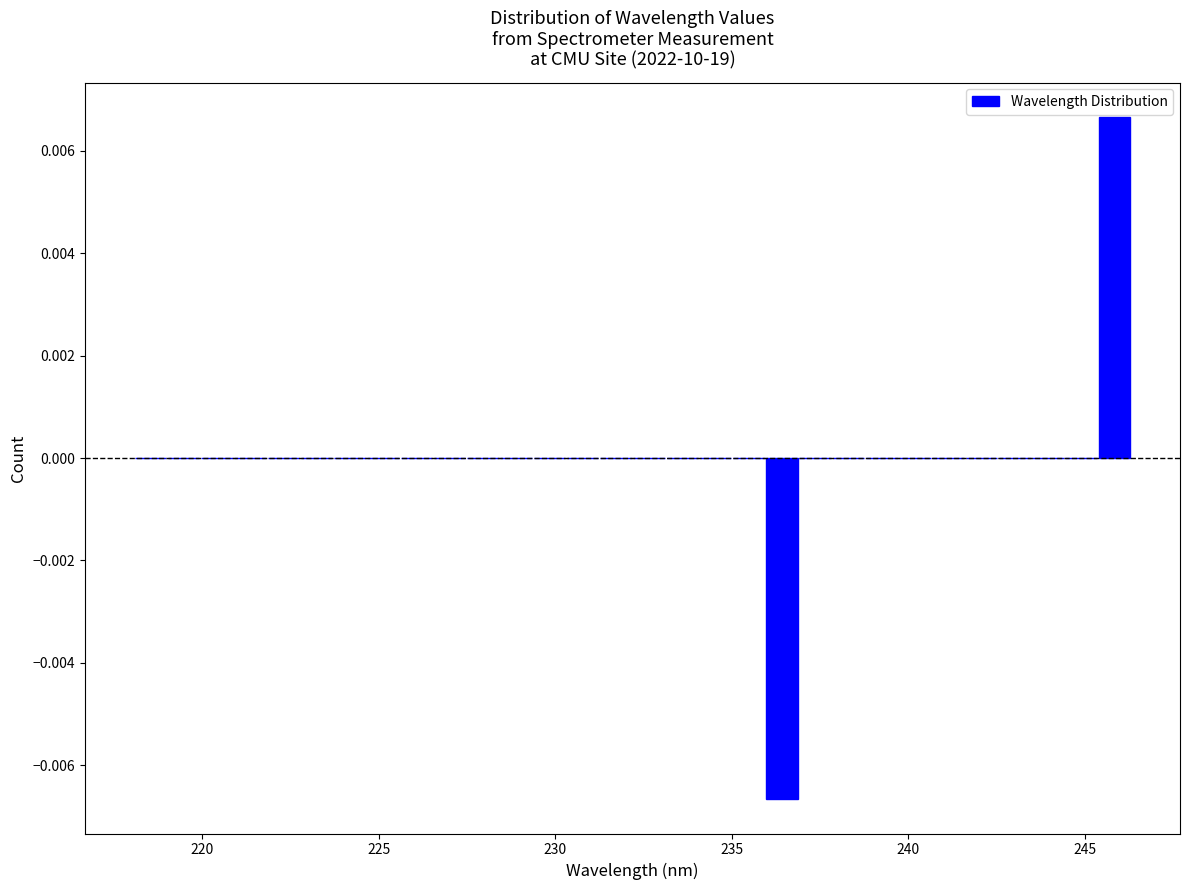

Around what value on the x-axis is the tallest bar? Give the approximate position of its centre, as read against the axis.

246.0